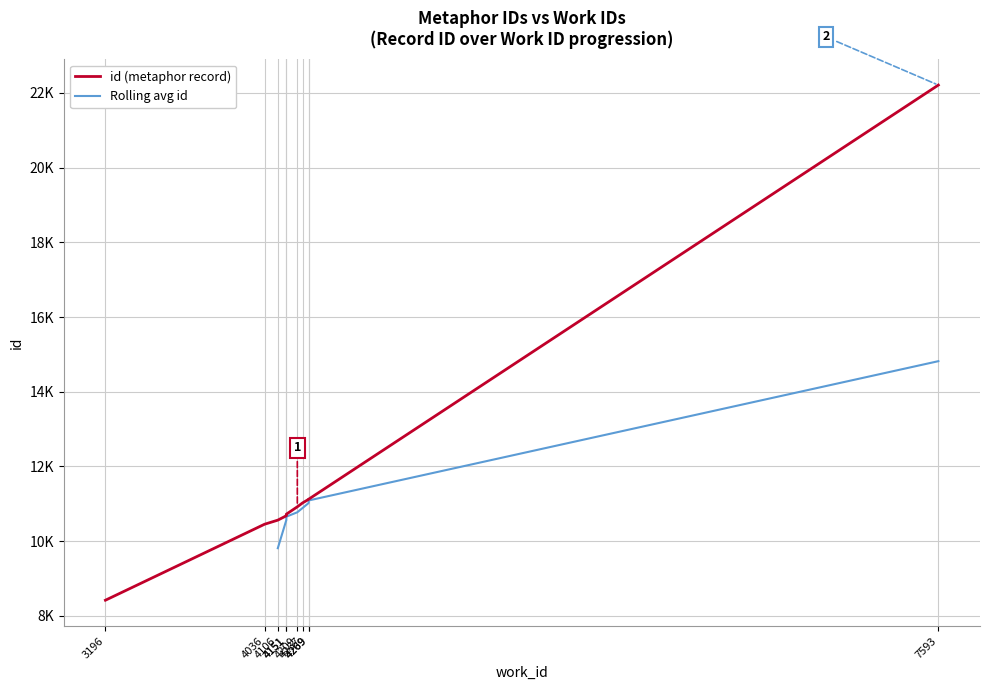

What is the ratio of the value at 4237 to the value at 4269?

1.0